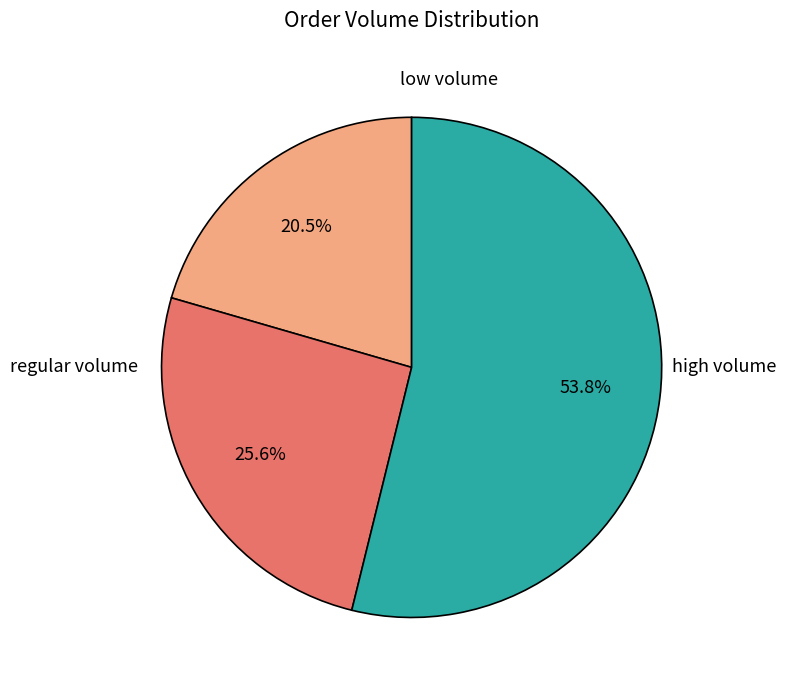

To the nearest percent, what is the difference between the largest and smallest slice percentages?

33%